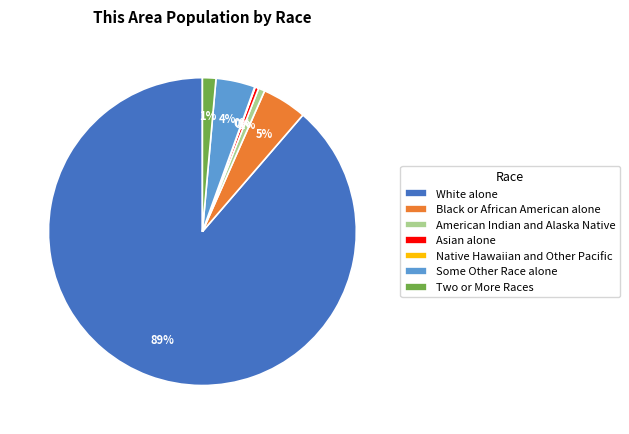

To the nearest percent, what portion does Black or African American alone represent?

5%